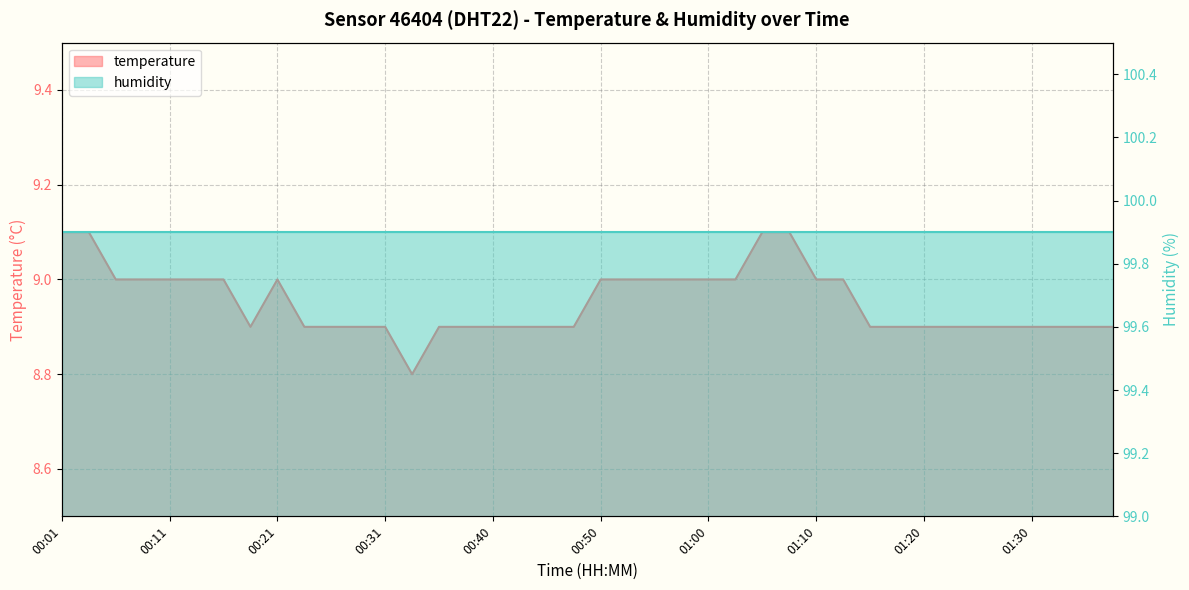

Reading left to right, what are all the values shown in this chart?

9.1	9.1	9.0	9.0	9.0	9.0	9.0	8.9	9.0	8.9	8.9	8.9	8.9	8.8	8.9	8.9	8.9	8.9	8.9	8.9	9.0	9.0	9.0	9.0	9.0	9.0	9.1	9.1	9.0	9.0	8.9	8.9	8.9	8.9	8.9	8.9	8.9	8.9	8.9	8.9